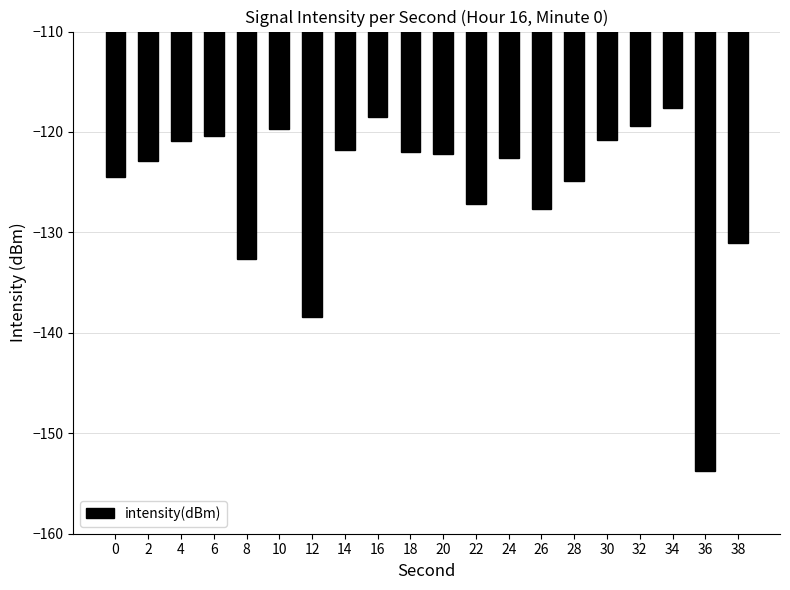

What is the sum of the values at 18 and 12?

-260.5